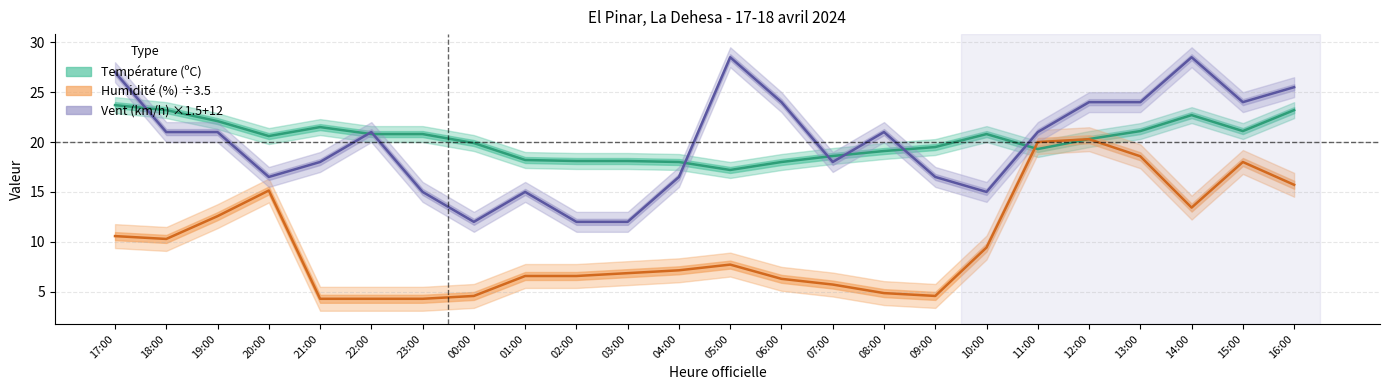

Count the number of data series in this chart.

3